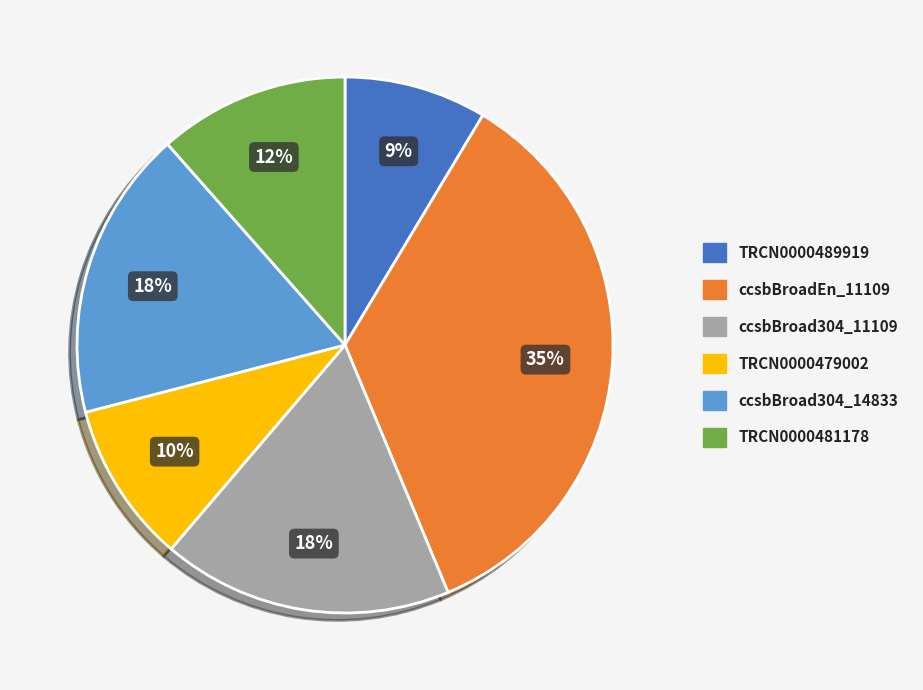

To the nearest percent, what is the difference between the TRCN0000481178 and TRCN0000479002 slice percentages?

2%